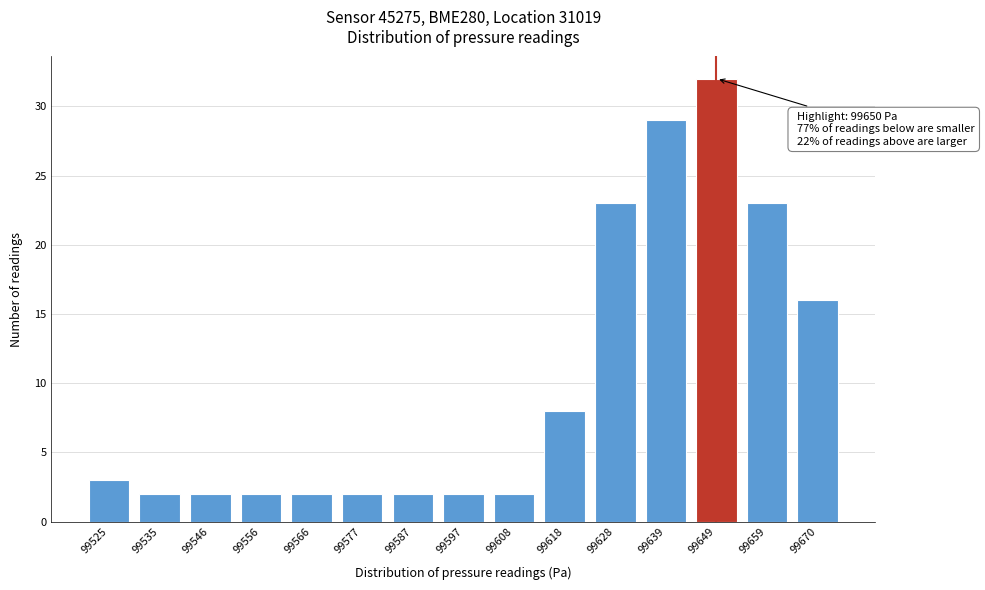

Reading left to right, what are all the values shown in this chart?

99525=3	99535=2	99546=2	99556=2	99566=2	99577=2	99587=2	99597=2	99608=2	99618=8	99628=23	99639=29	99649=32	99659=23	99670=16